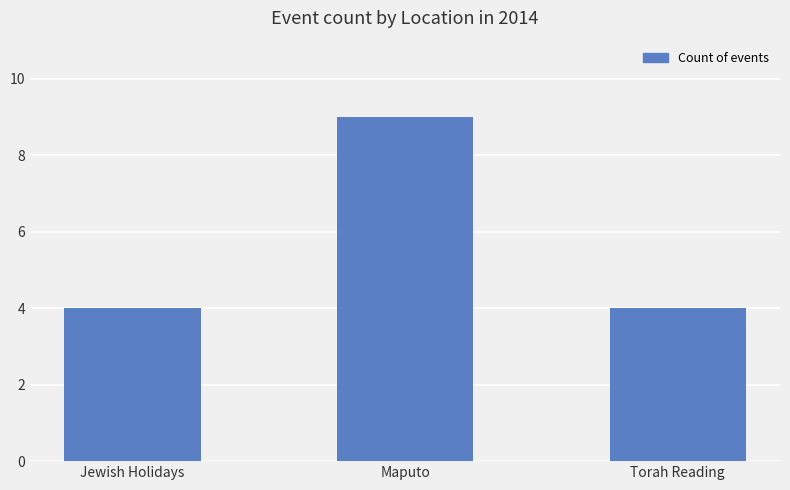

How many data points does each series have?

3